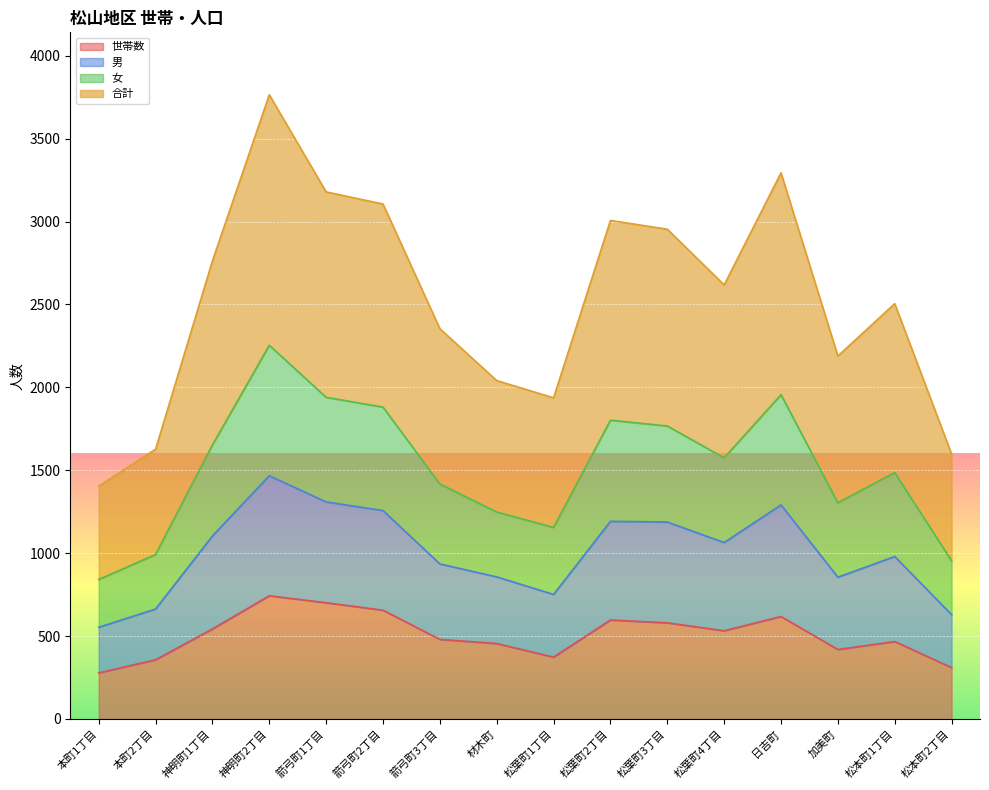

What is the sum of the 世帯数 values at 神明町2丁目 and 松葉町1丁目?

1116